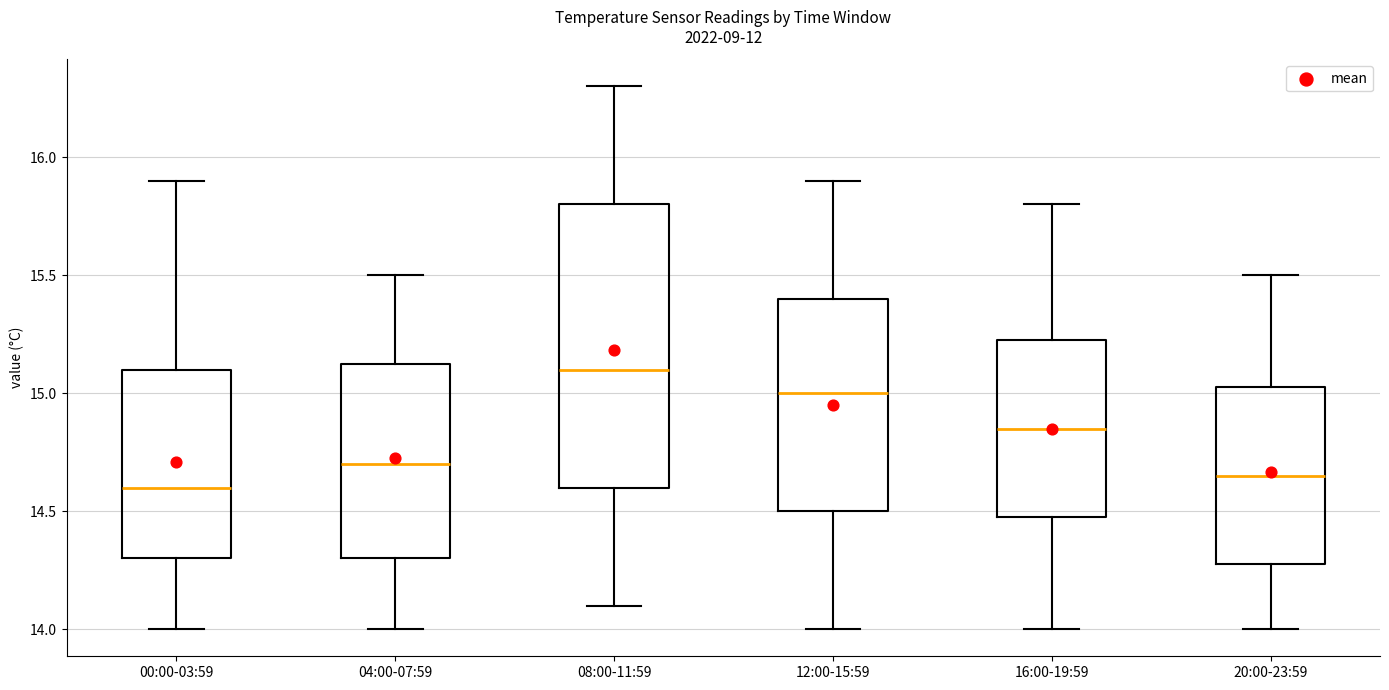

Which box is the tallest, from its lower edge to its upper edge?

08:00-11:59